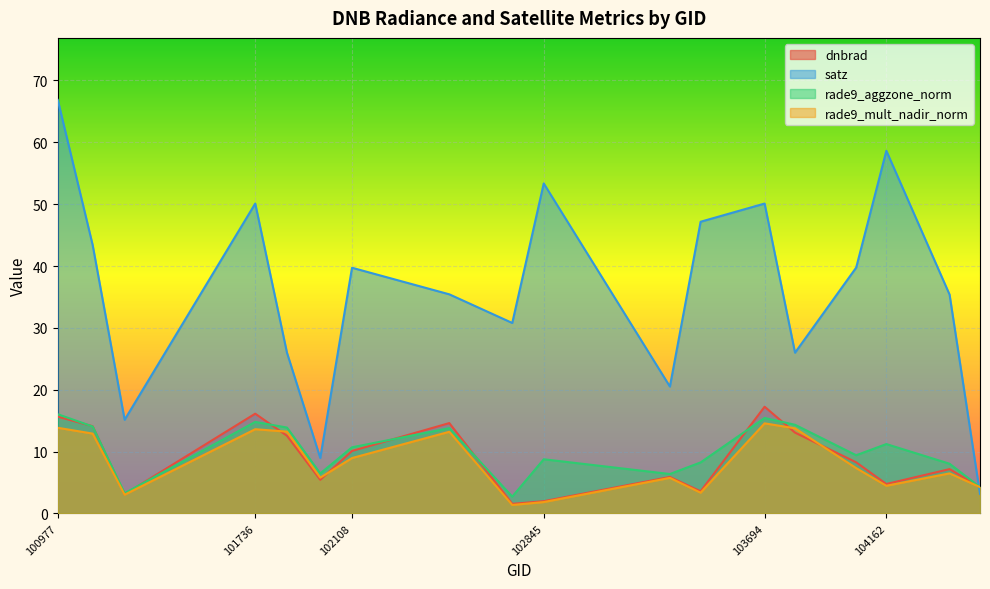

What is the value of the satz point at the 11th from the left?

20.5